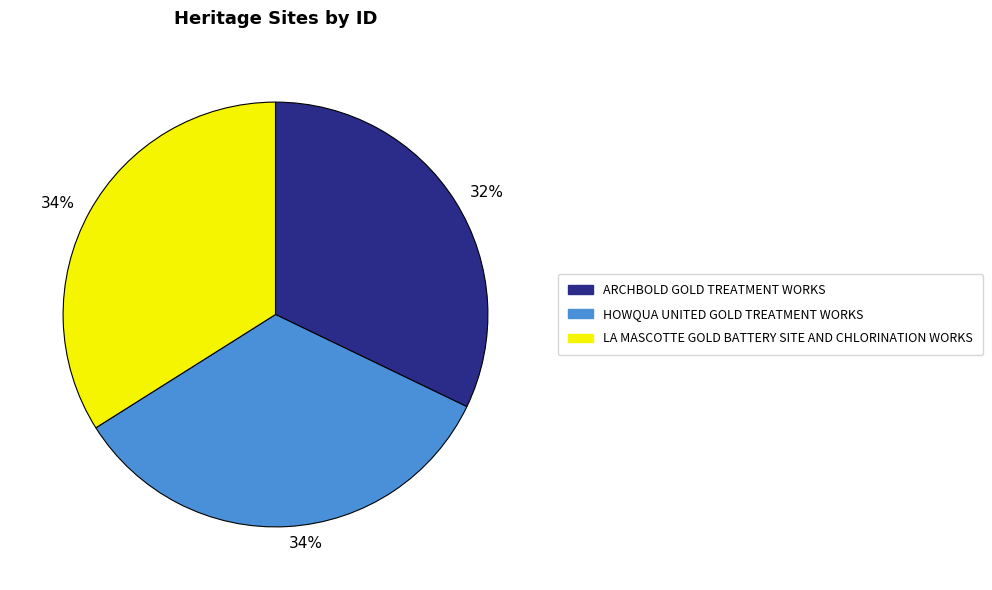

Count the number of slices in the pie.

3